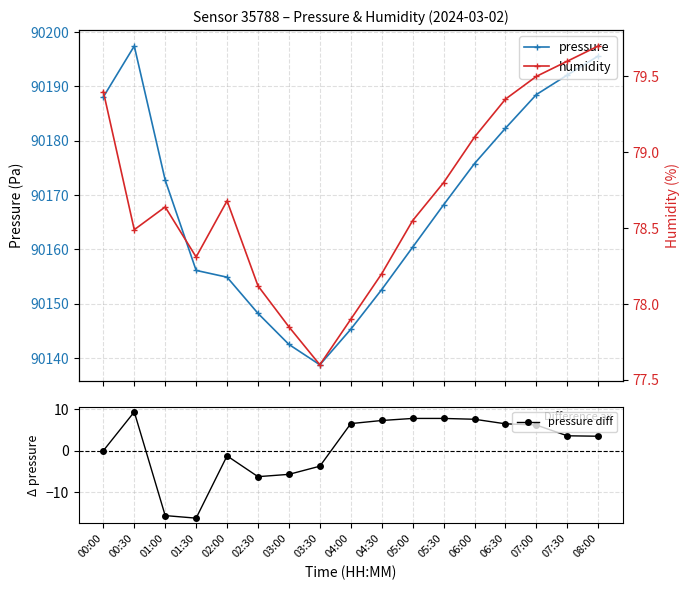

Reading right to left, extract all data points from this chart.

pressure: 08:00=90195.6	07:30=90192.1	07:00=90188.5	06:30=90182.3	06:00=90175.8	05:30=90168.2	05:00=90160.4	04:30=90152.6	04:00=90145.3	03:30=90138.8	03:00=90142.5	02:30=90148.2	02:00=90154.9	01:30=90156.1	01:00=90172.8	00:30=90197.4	00:00=90188.1
pressure diff: 08:00=3.5	07:30=3.6	07:00=6.2	06:30=6.5	06:00=7.6	05:30=7.8	05:00=7.8	04:30=7.3	04:00=6.5	03:30=-3.8	03:00=-5.7	02:30=-6.3	02:00=-1.2	01:30=-16.3	01:00=-15.7	00:30=9.4	00:00=0.0
humidity: 08:00=79.7	07:30=79.6	07:00=79.5	06:30=79.3	06:00=79.1	05:30=78.8	05:00=78.5	04:30=78.2	04:00=77.9	03:30=77.6	03:00=77.8	02:30=78.1	02:00=78.7	01:30=78.3	01:00=78.6	00:30=78.5	00:00=79.4